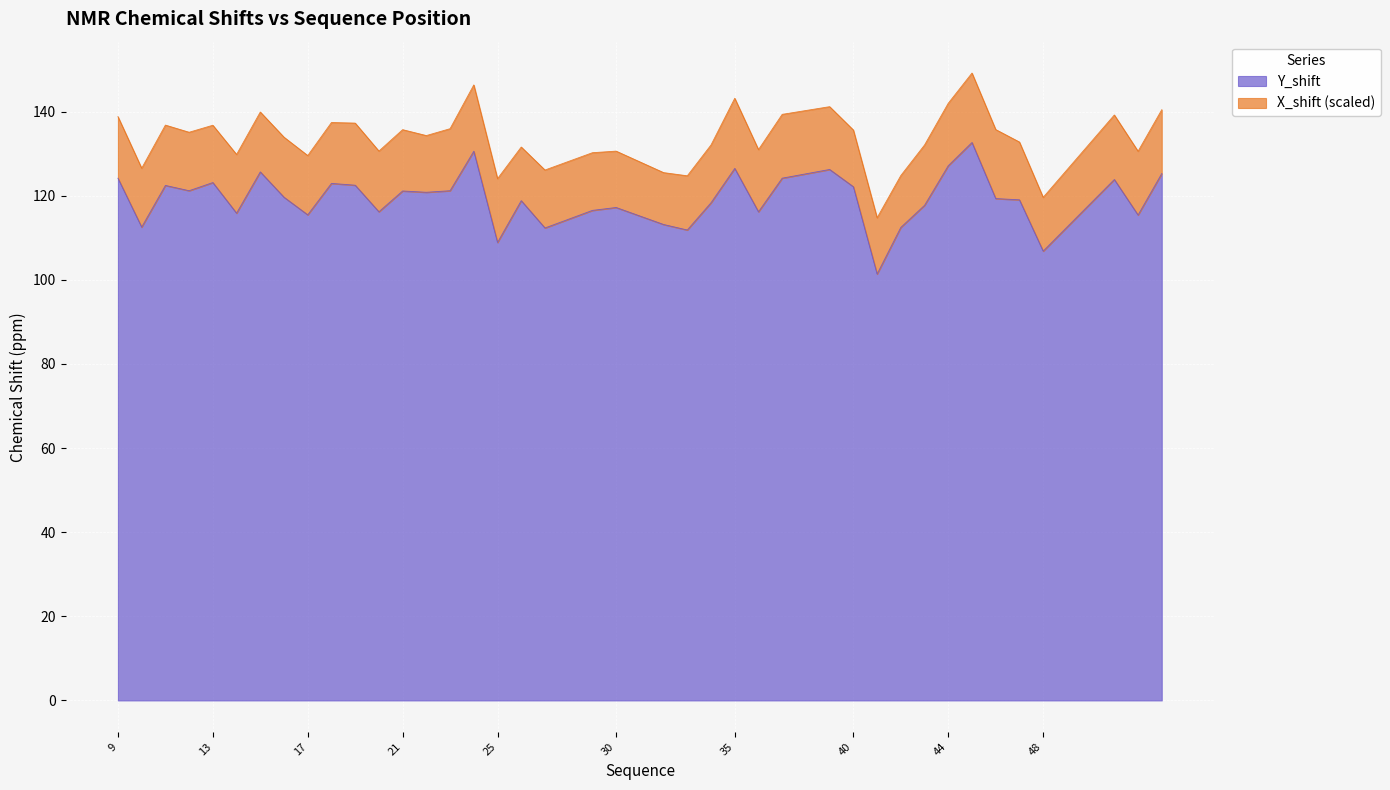

Reading left to right, what are all the values shown in this chart?

9=124.2	10=112.5	11=122.4	12=121.2	13=123.1	14=115.8	15=125.7	16=119.6	17=115.5	18=122.9	19=122.5	20=116.2	21=121.1	22=120.8	23=121.2	24=130.6	25=108.9	26=118.8	27=112.3	29=116.5	30=117.2	32=113.2	33=111.8	34=118.3	35=126.5	36=116.2	37=124.2	39=126.2	40=122.1	41=101.4	42=112.5	43=117.7	44=127.1	45=132.6	46=119.3	47=119.0	48=106.8	51=123.8	52=115.4	53=125.3